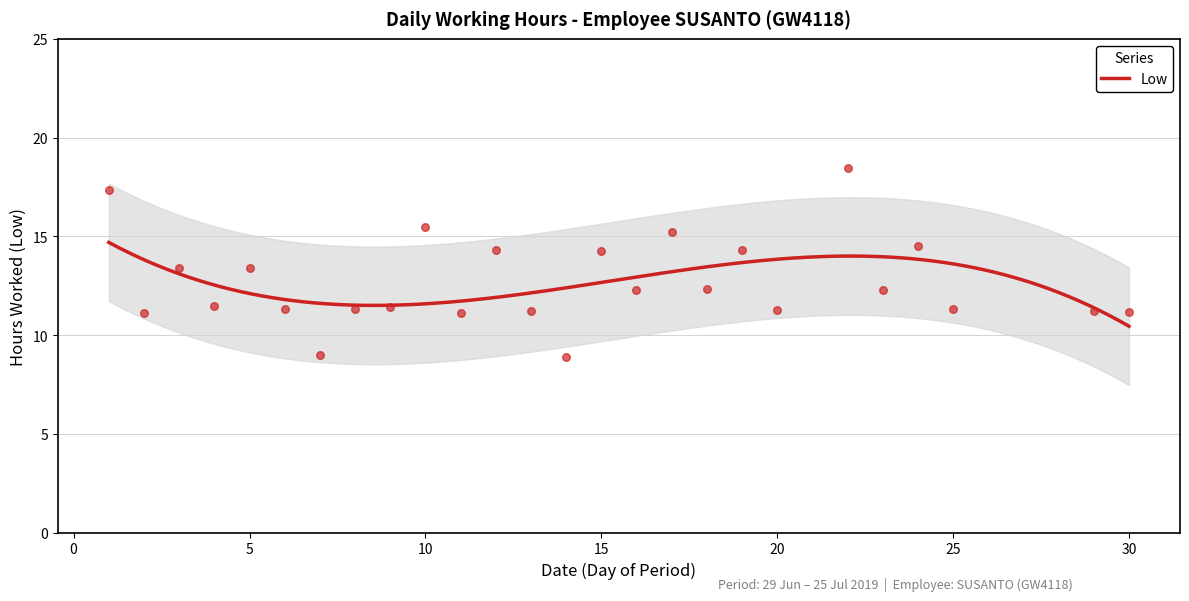

What is the change in value from 11 to 23?

+1.2